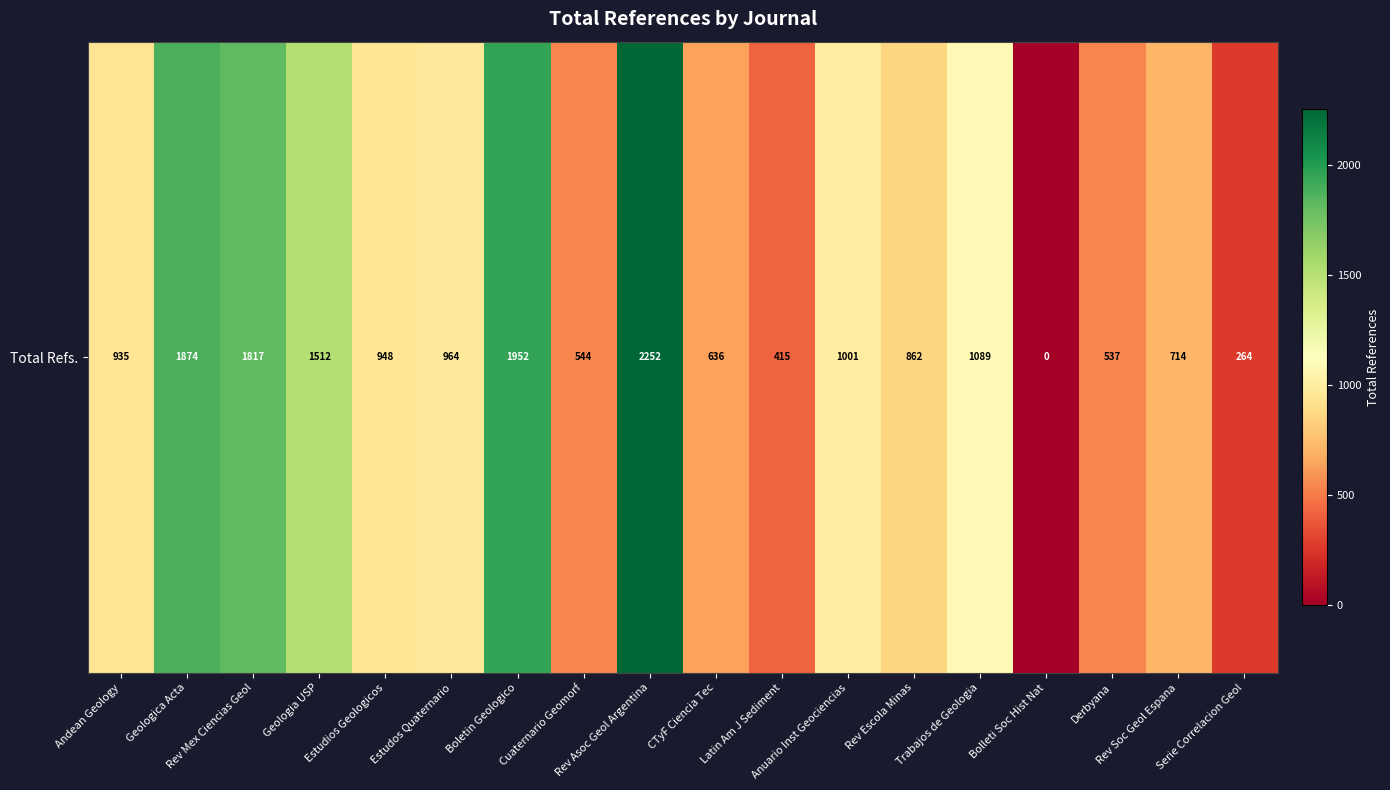

At which category does the chart reach its minimum across all series?

Bolleti Soc Hist Nat